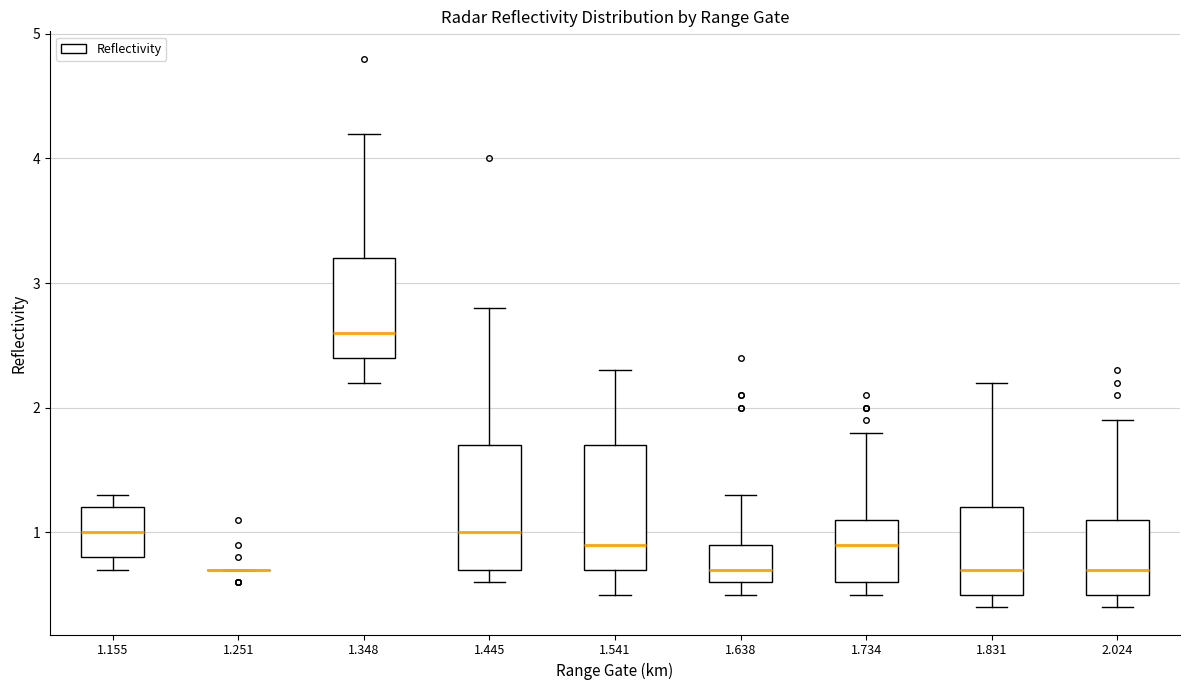

Where is the lower edge of the box at x = 1.348 on the y-axis? The values are not printed on the chart, so give them approximately, as read against the axis.

2.4